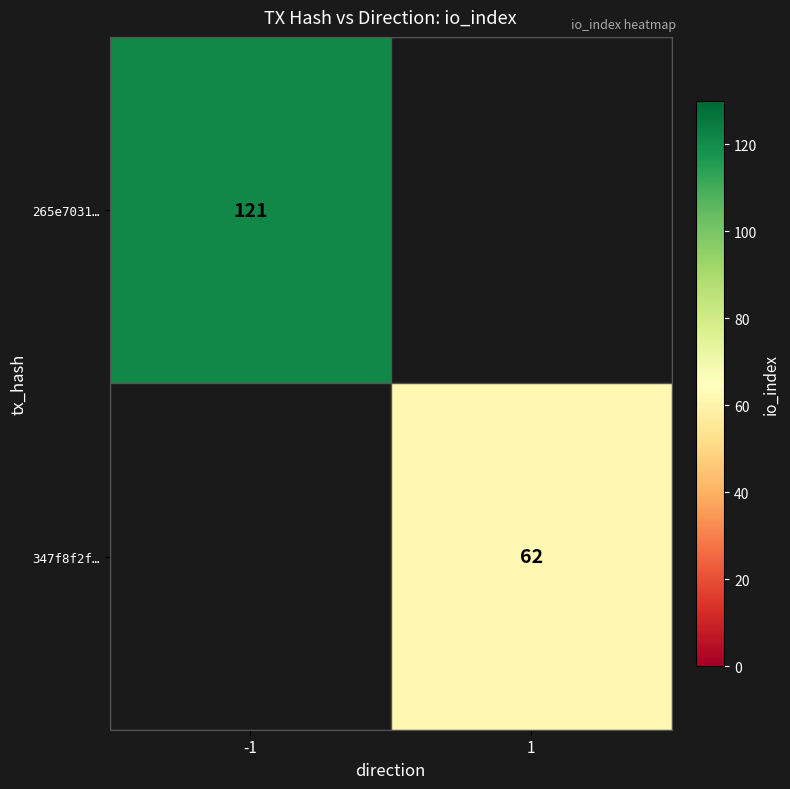

Is it true that 265e7031… equals 34 at -1?

False